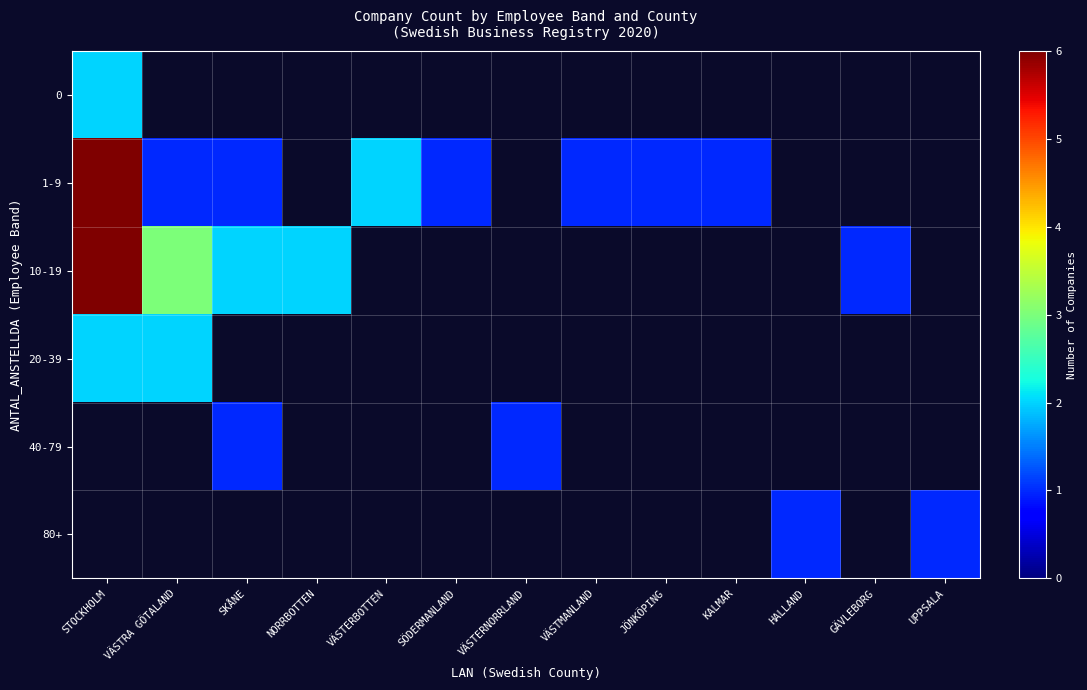

What is the lowest value of the 1-9 series?

1.0